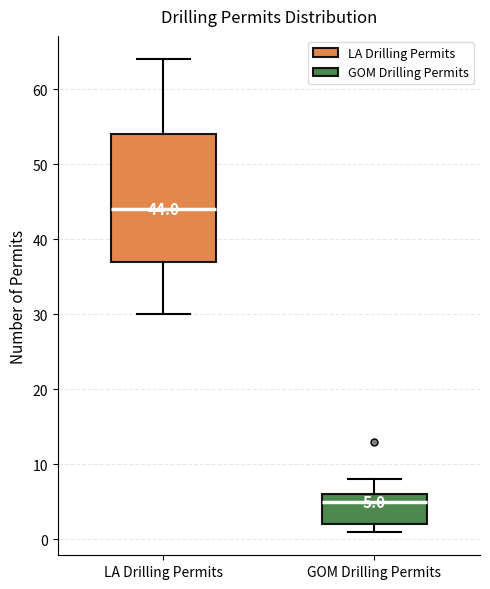

Which box has the highest median line?

LA Drilling Permits